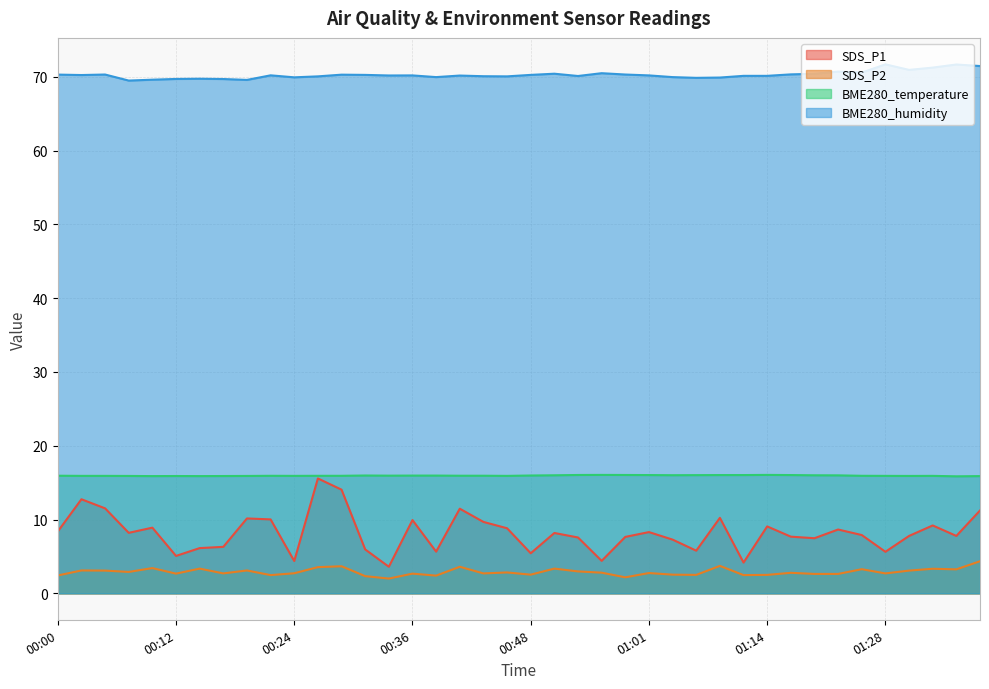

Which series has the widest spread of values?

SDS_P1